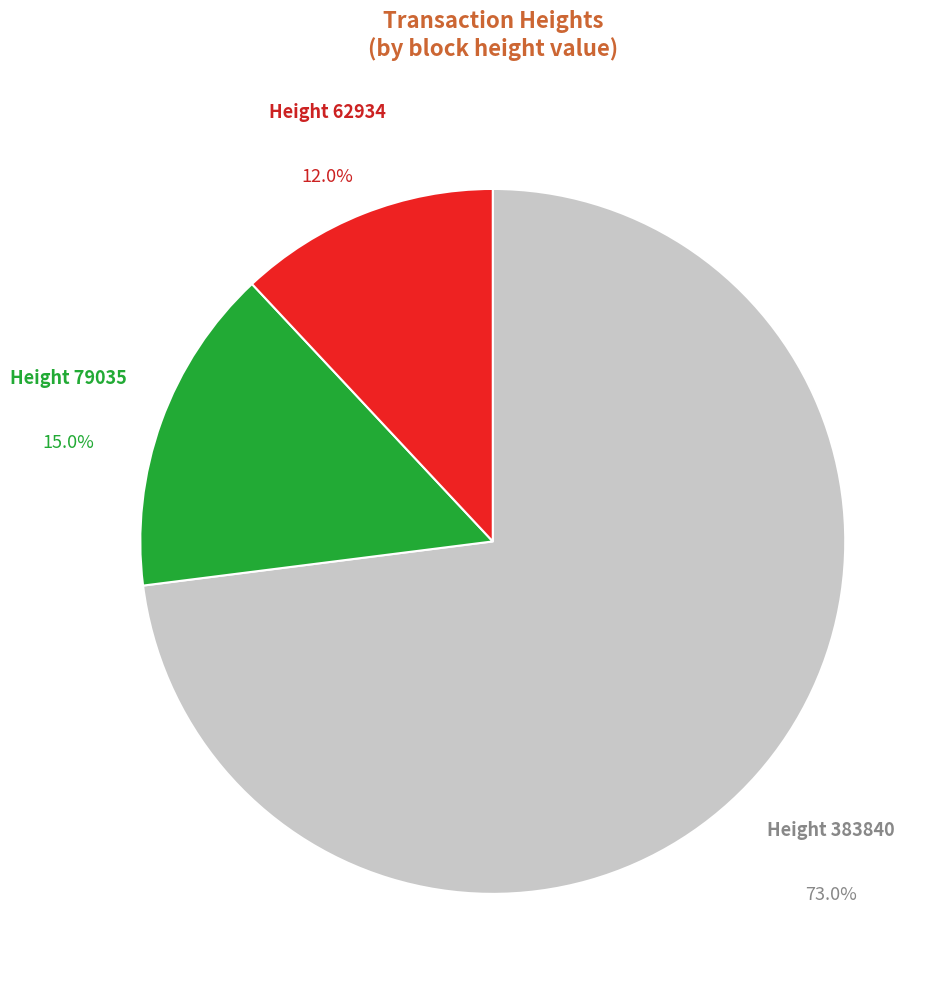

Which category has the biggest portion of the pie?

Height 383840